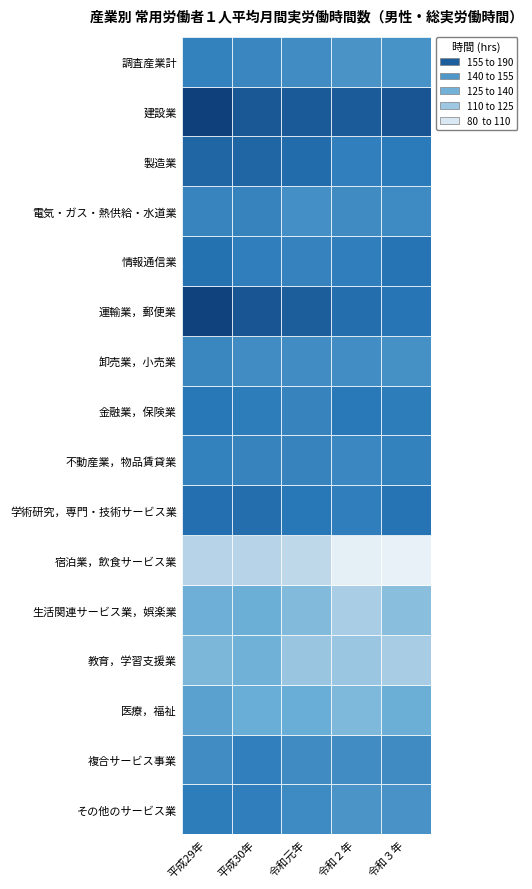

Is it true that 金融業，保険業 equals 233.6 at 製造業?

False